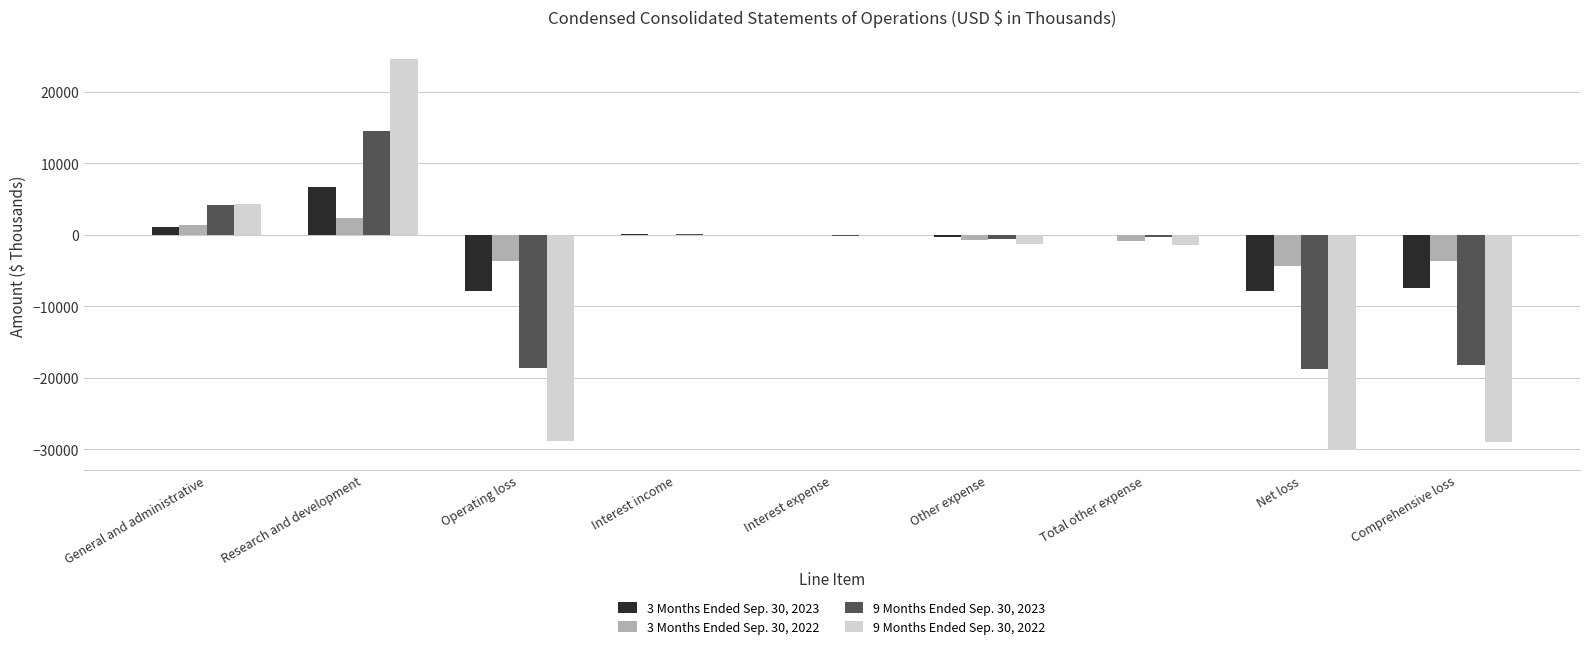

What is the total value across all series at Operating loss?

-58984